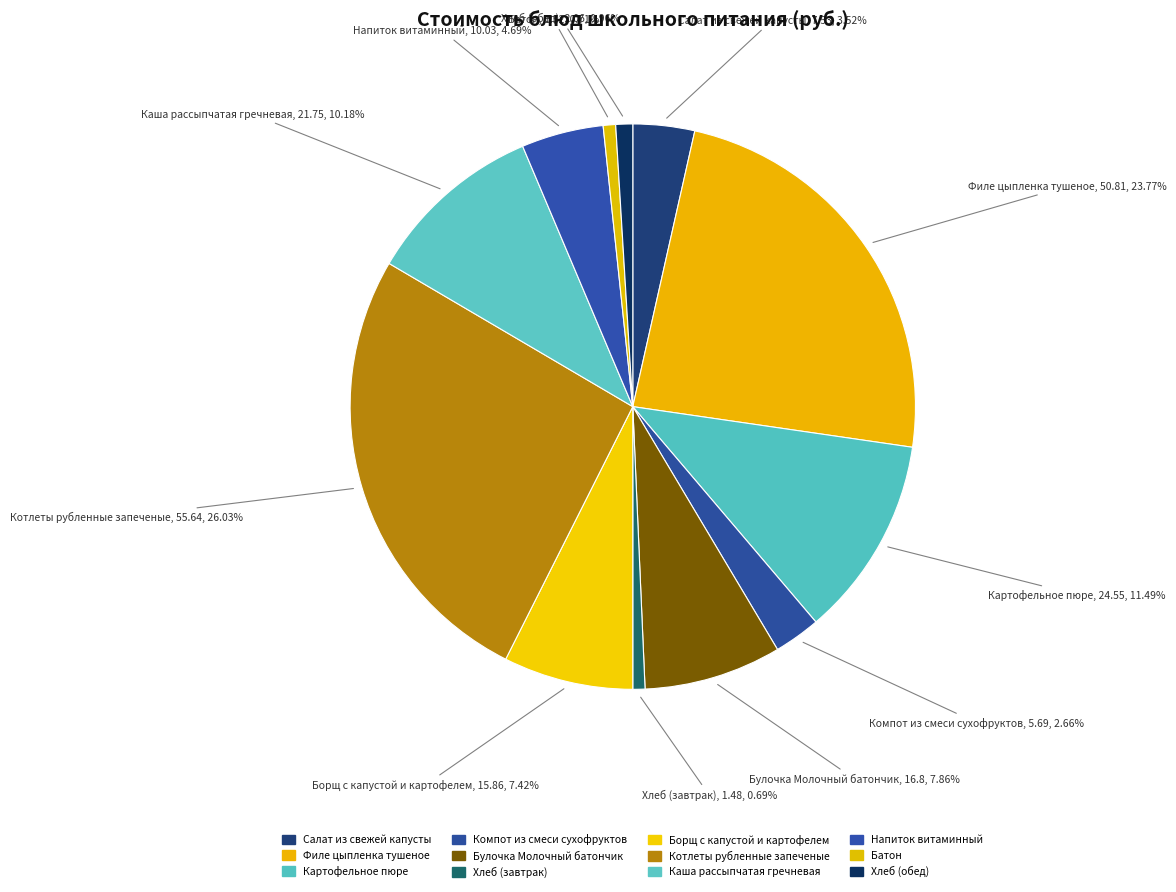

What percentage is NOT represented by Компот из смеси сухофруктов?

97.3%